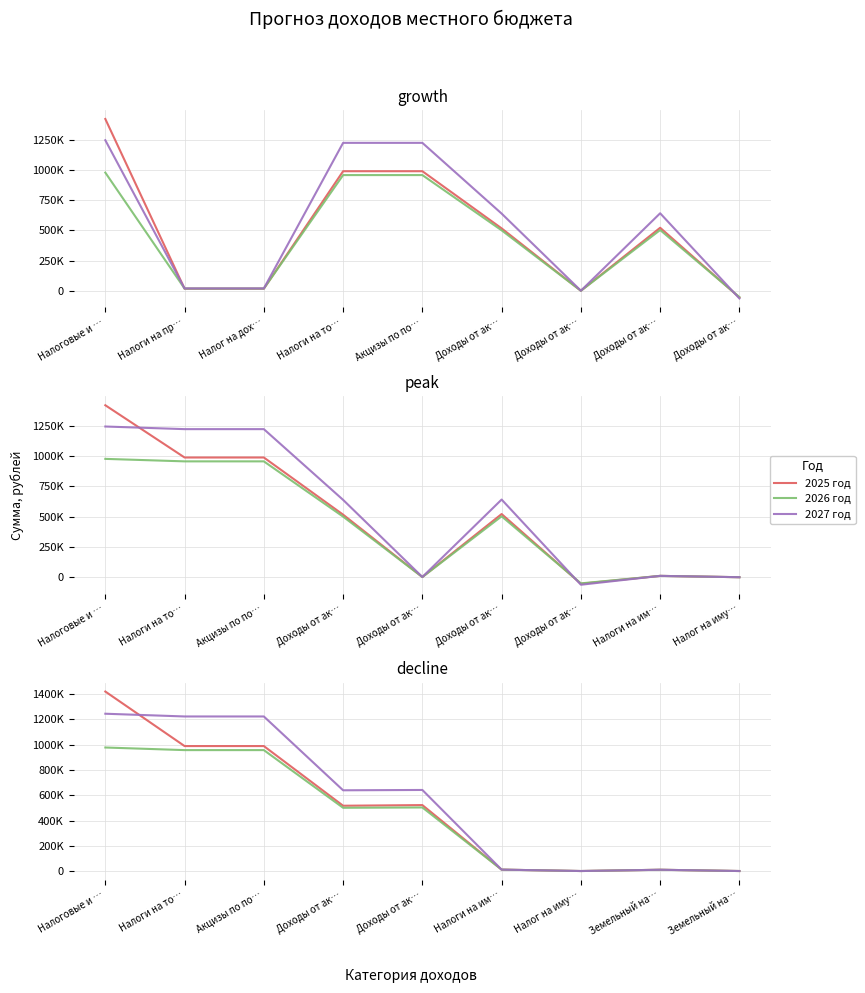

True or false: 2026 год and 2027 год cross at least once.

False